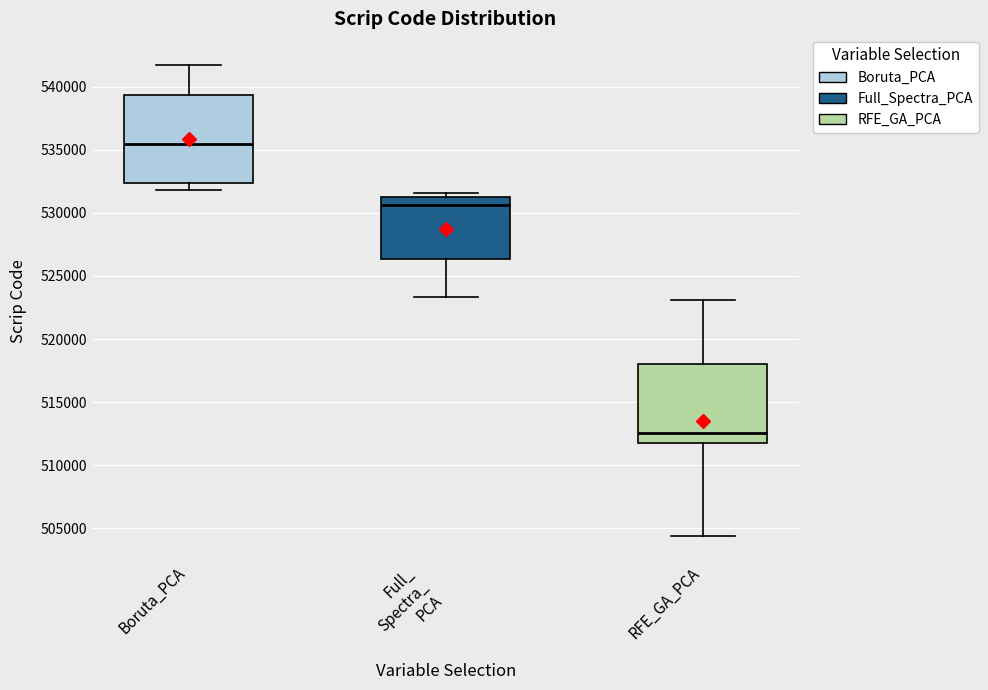

Which box's median line is the lowest?

RFE_GA_PCA